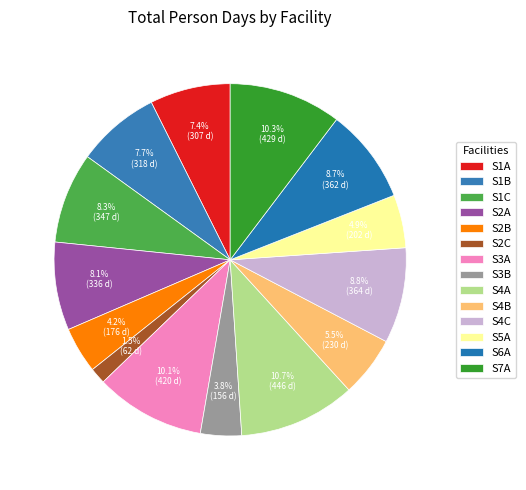

The S1B slice represents 8% of the pie. True or false?

True